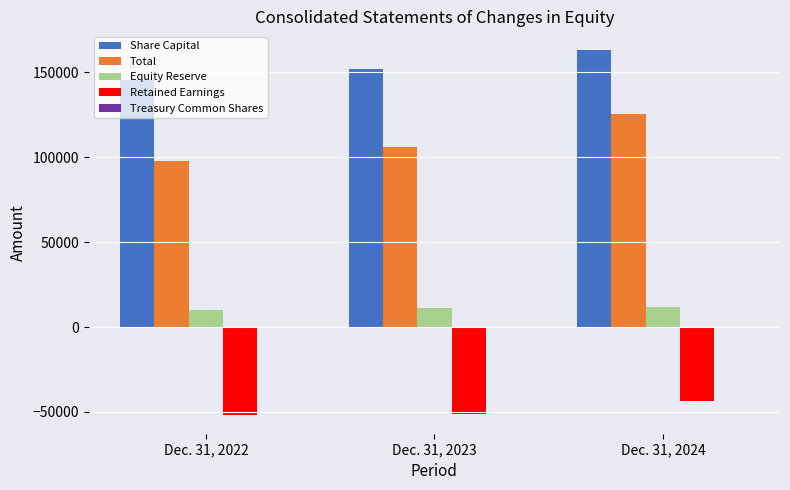

At which category is the sum across all series the highest?

Dec. 31, 2024